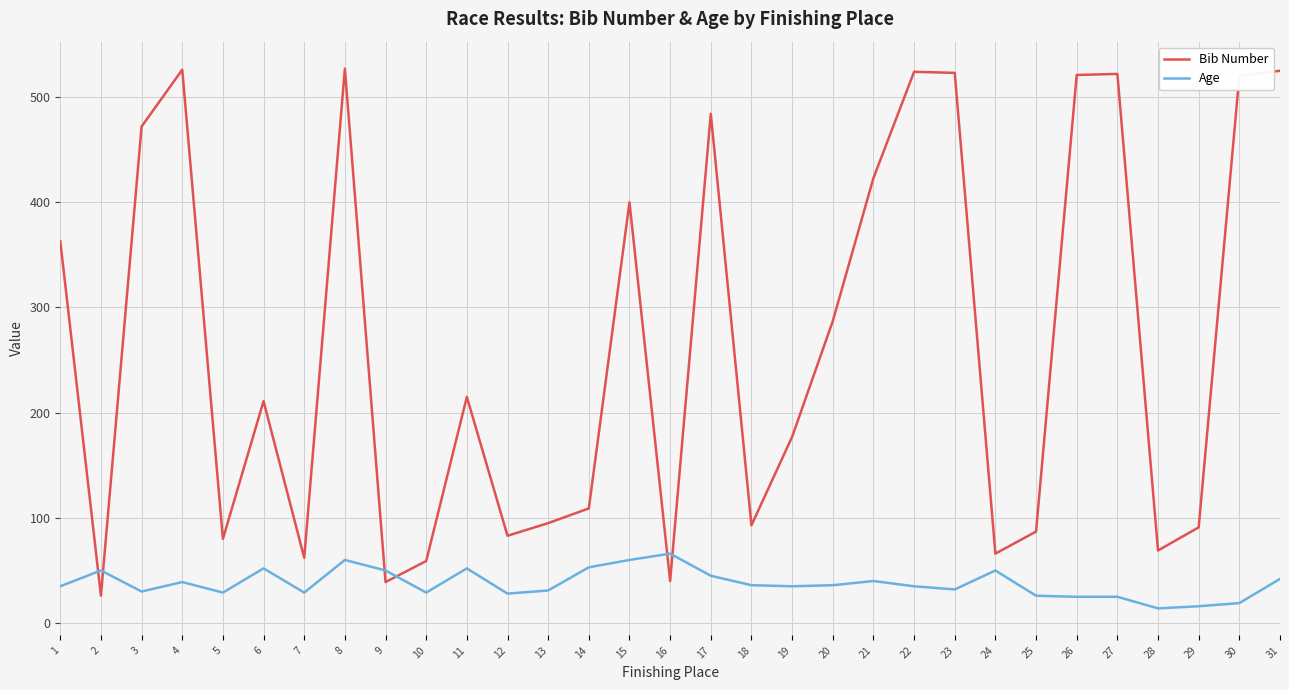

At which label is Bib Number closest to 276?

20